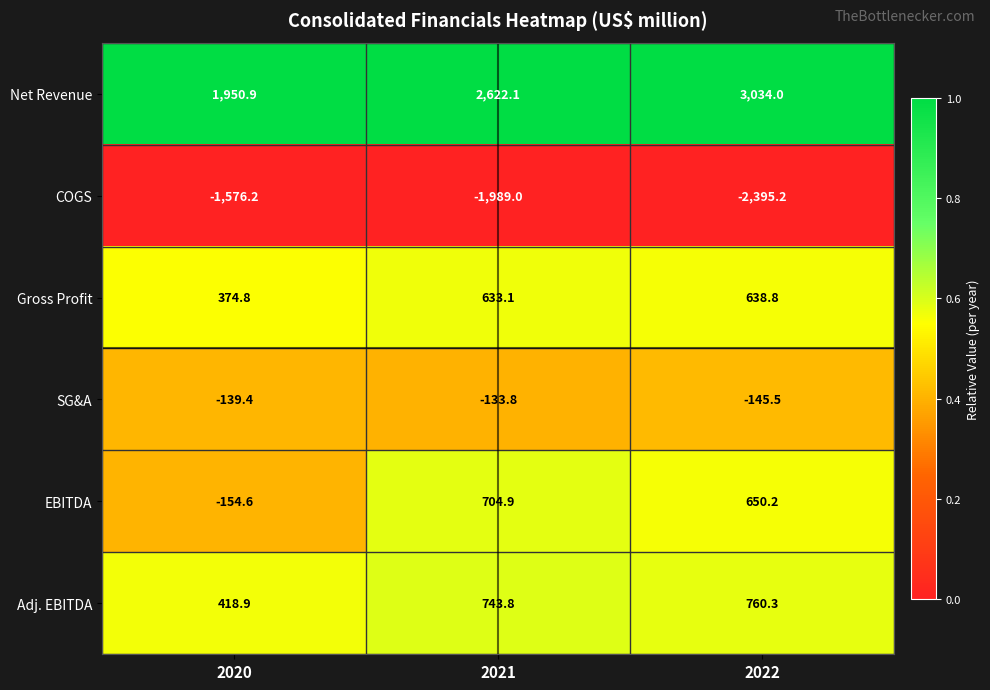

Reading left to right, what are all the values shown in this chart?

Net Revenue: 1950.9	2622.1	3034.0
COGS: -1576.2	-1989.0	-2395.2
Gross Profit: 374.8	633.1	638.8
SG&A: -139.4	-133.8	-145.5
EBITDA: -154.6	704.9	650.2
Adj. EBITDA: 418.9	743.8	760.3